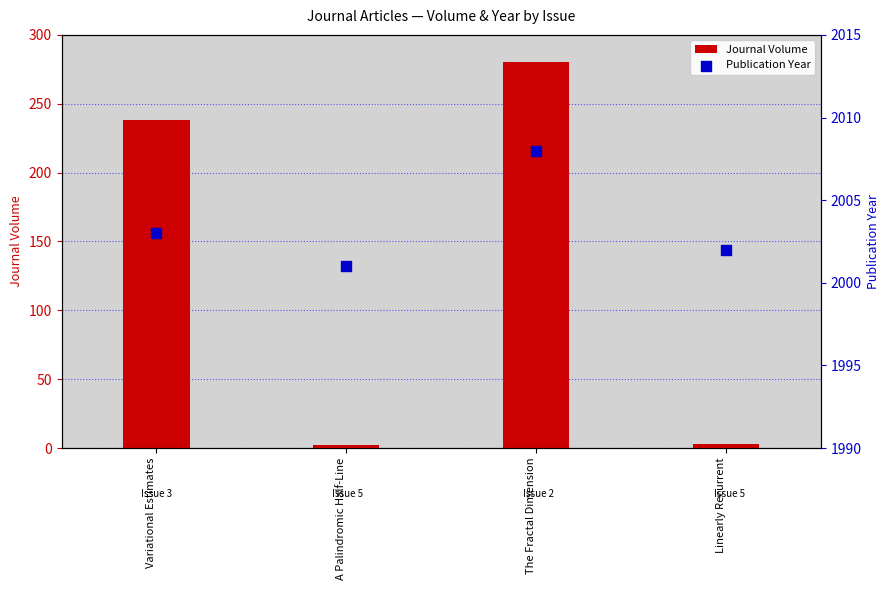

Which series contains the lowest Y value?

Journal Volume